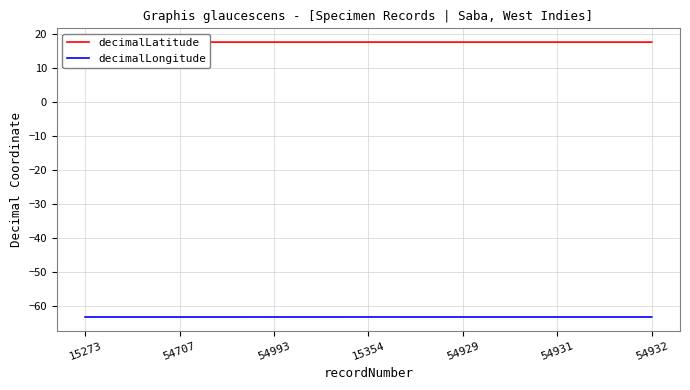

List the series in order of their peak value, highest first.

decimalLatitude, decimalLongitude